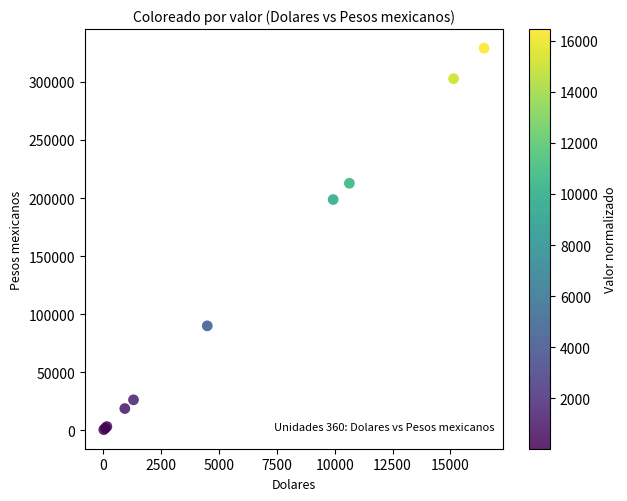

What Y value in the scatter plot is closest to 164843?

198720.0